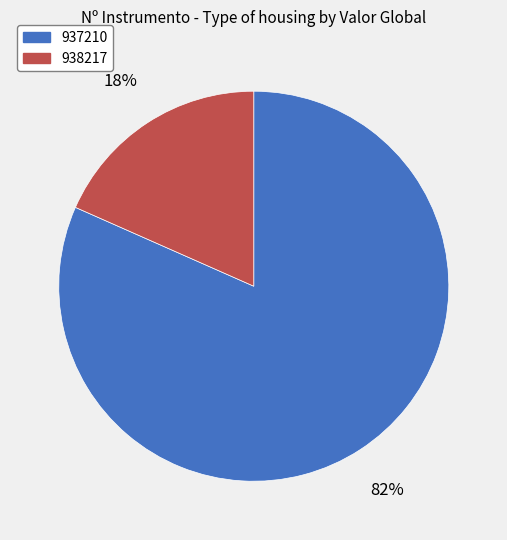

Which slice represents more than half of the pie?

937210